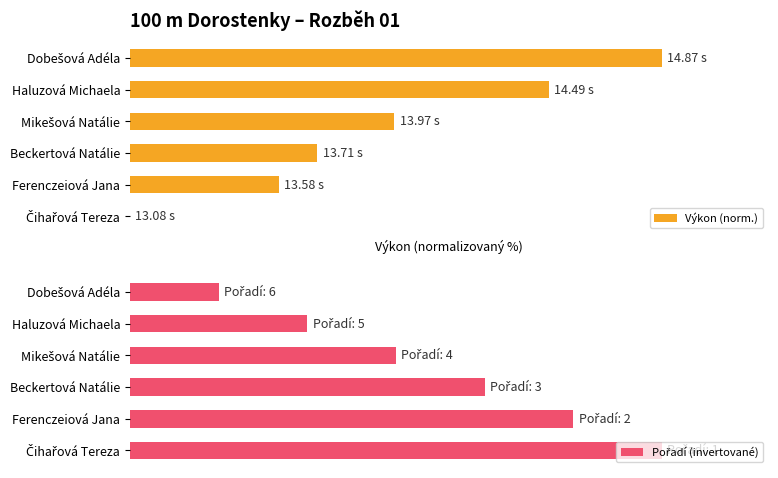

What is the maximum value for Výkon (norm.)?

100.0